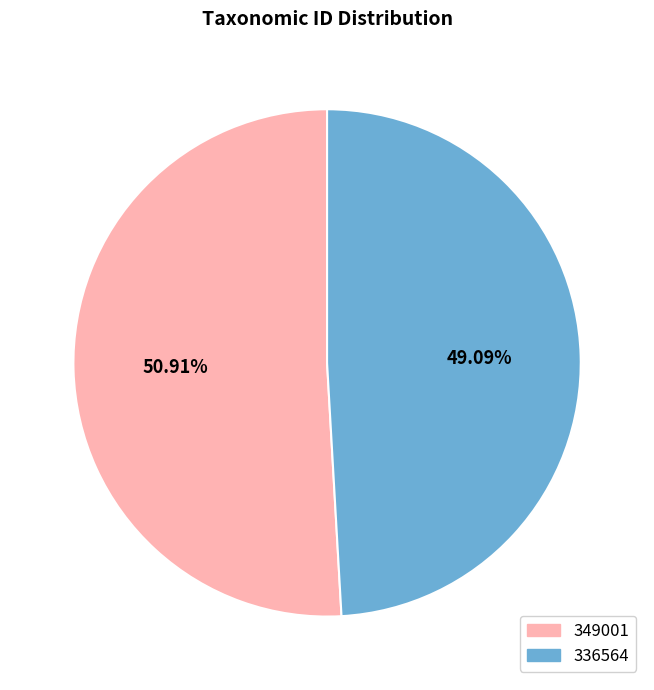

Do 336564 and 349001 together represent more than half of the pie?

Yes